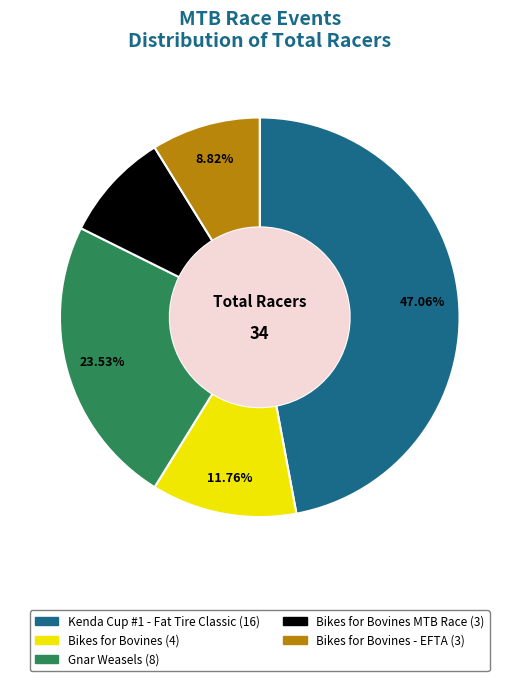

Between Kenda Cup #1 - Fat Tire Classic (16) and Bikes for Bovines - EFTA (3), which is larger?

Kenda Cup #1 - Fat Tire Classic (16)